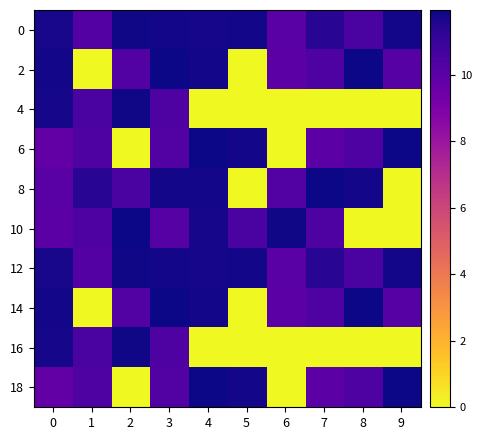

Which has a higher value, 0 or 5?

5